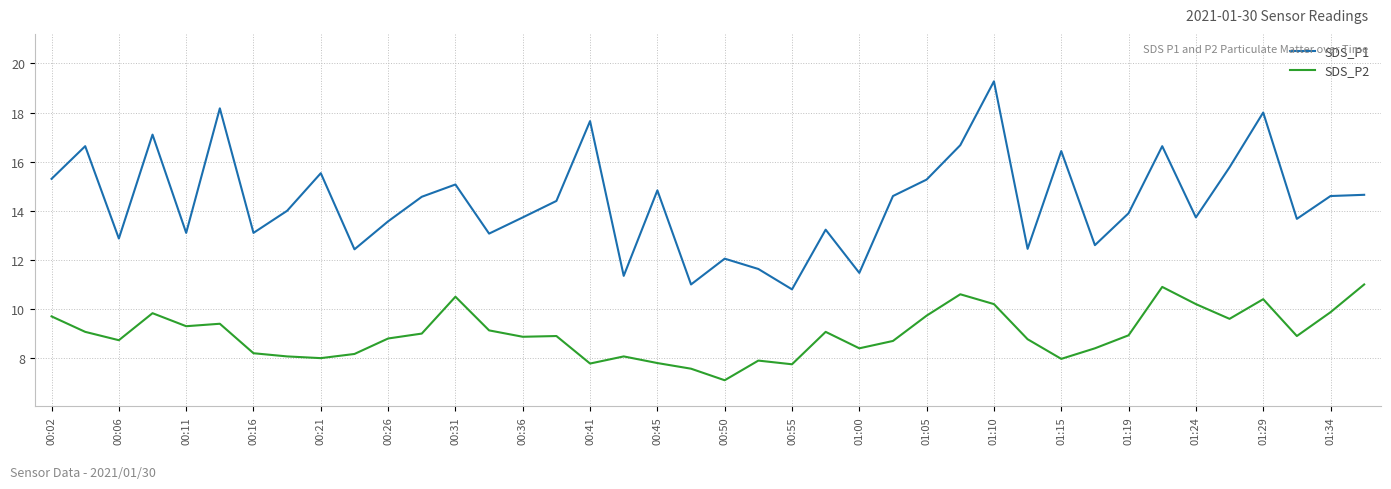

Which series has the largest total across all categories?

SDS_P1